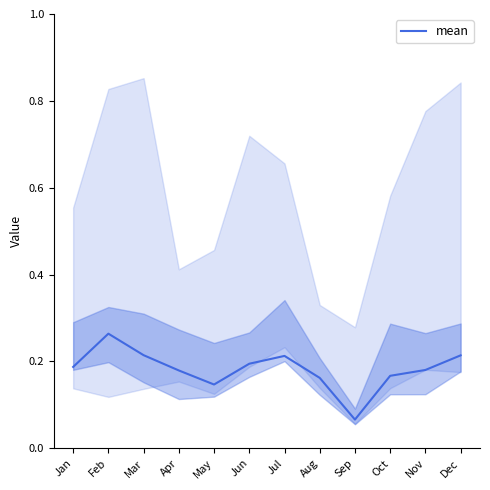

Does the chart have visible grid lines?

No